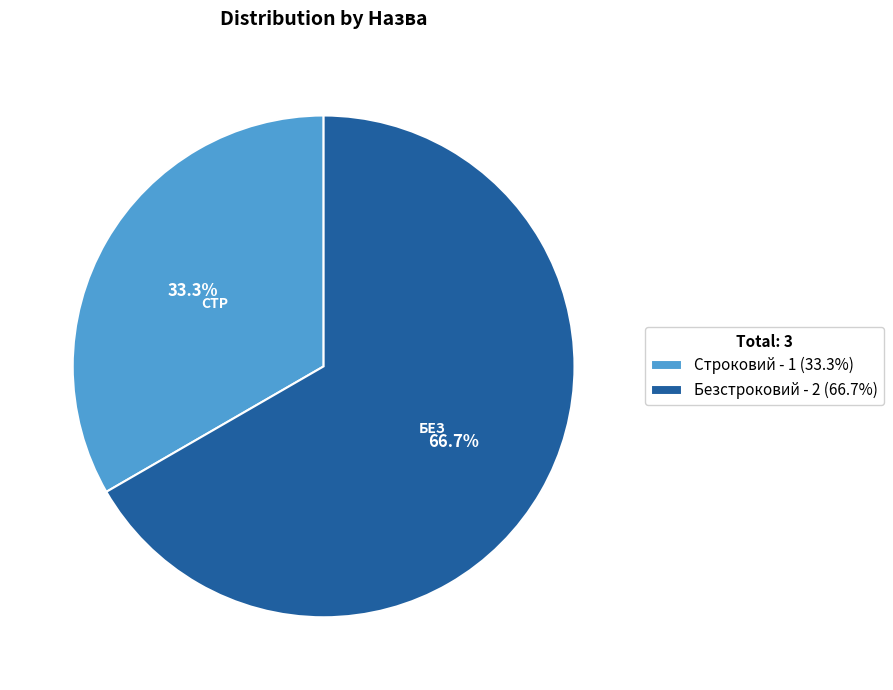

Does any single category account for the majority?

Yes